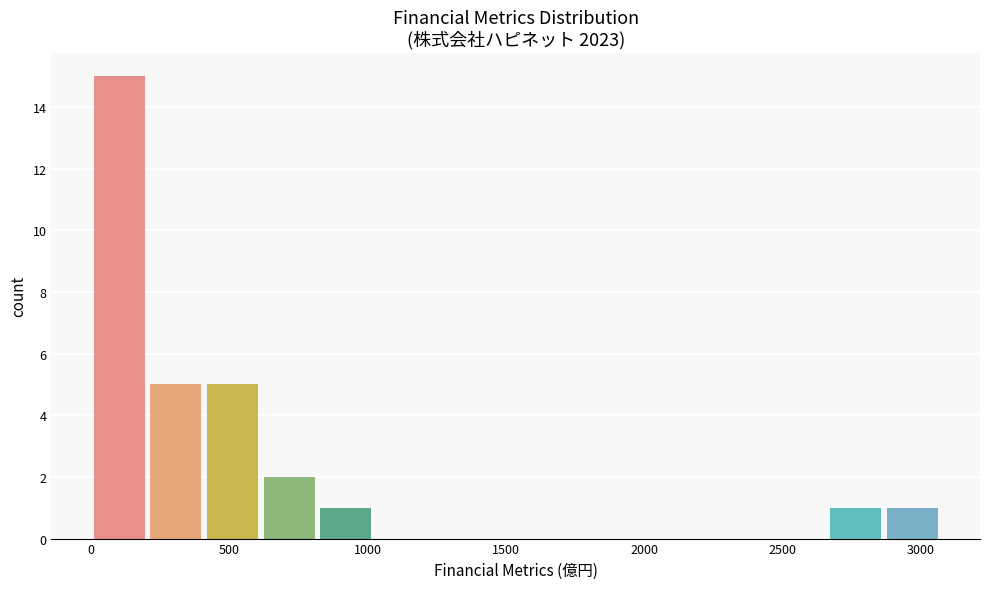

How tall is the bar that spans 800 to 1000 on the x-axis? Neither the bar edges nor the heights are printed on the chart, so give them approximately, as read against the axes.

1